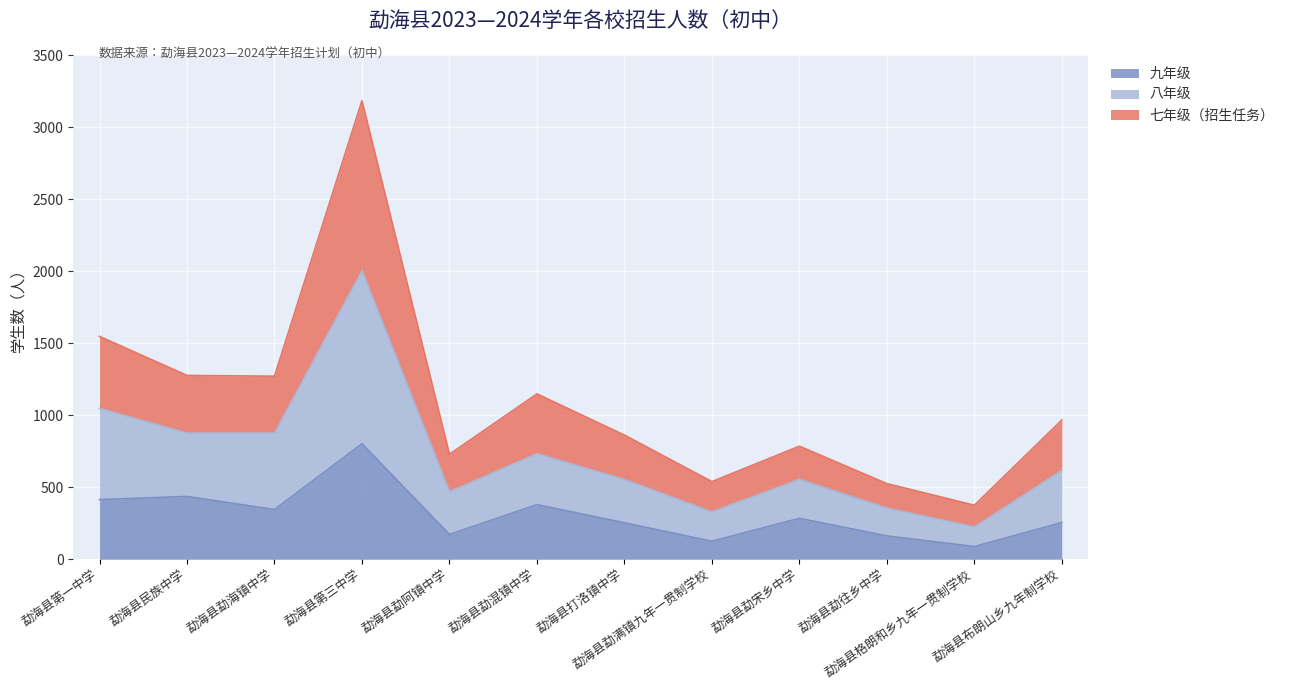

What is the total value across all series at 勐海县打洛镇中学?

862